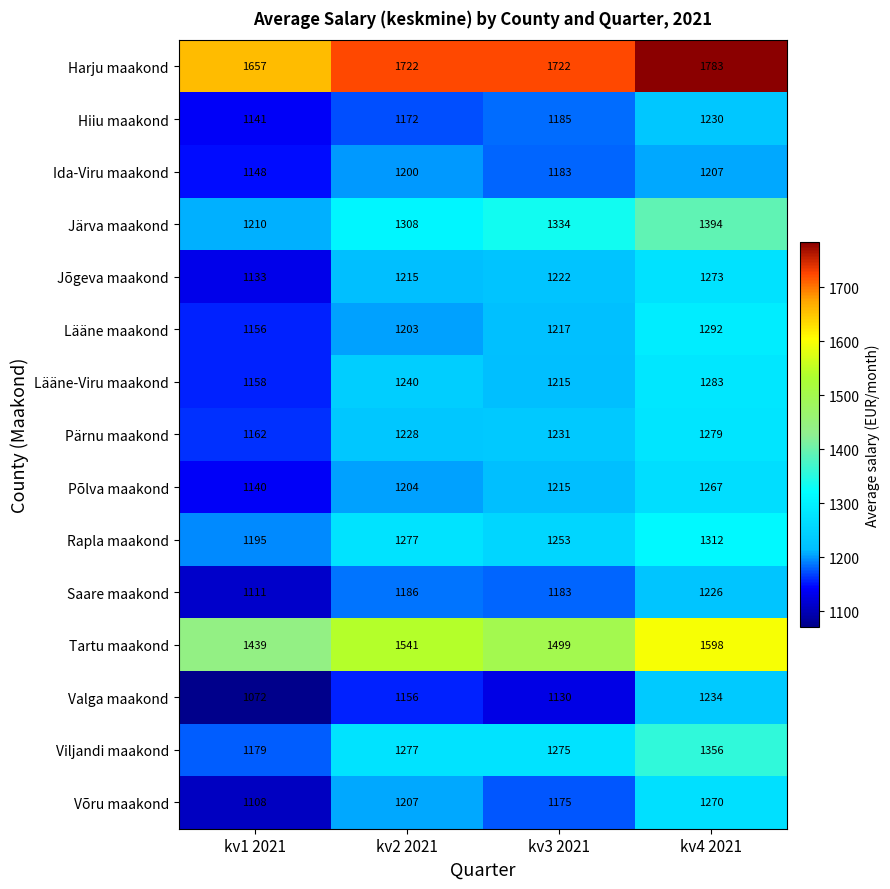

Which series changed the most between kv2 2021 and kv4 2021?

Lääne maakond